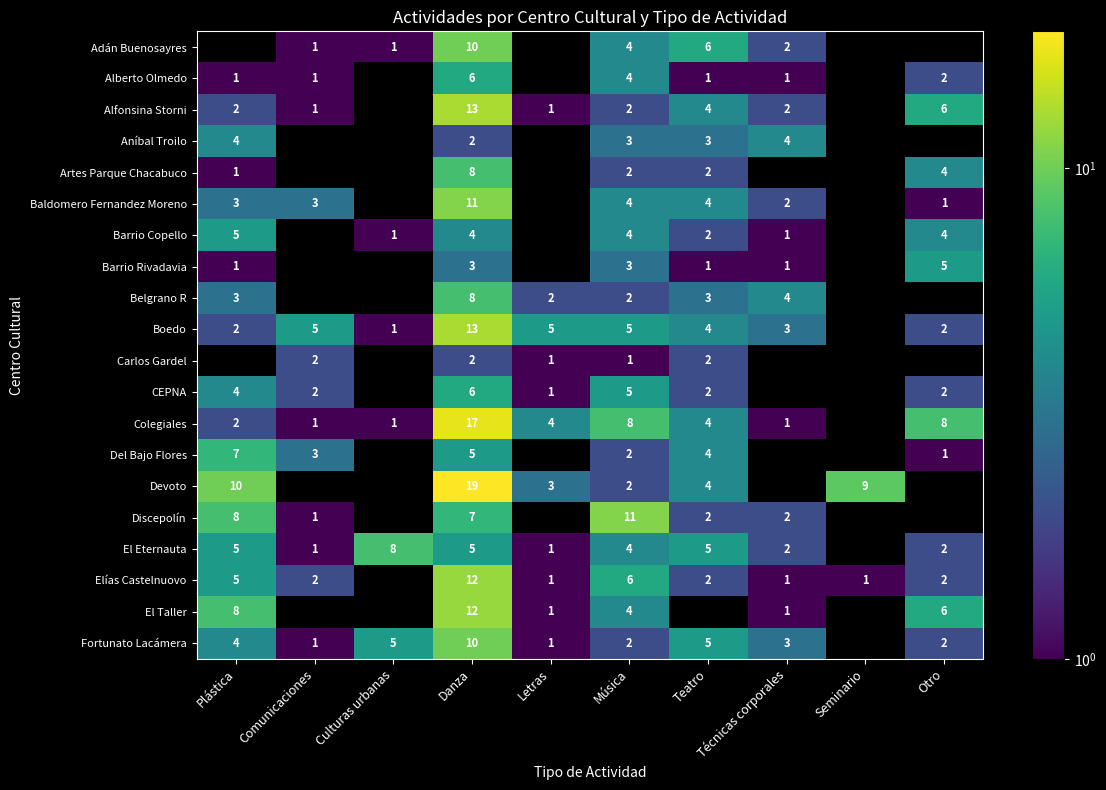

What is the sum of the Discepolín values at Comunicaciones and Técnicas corporales?

3